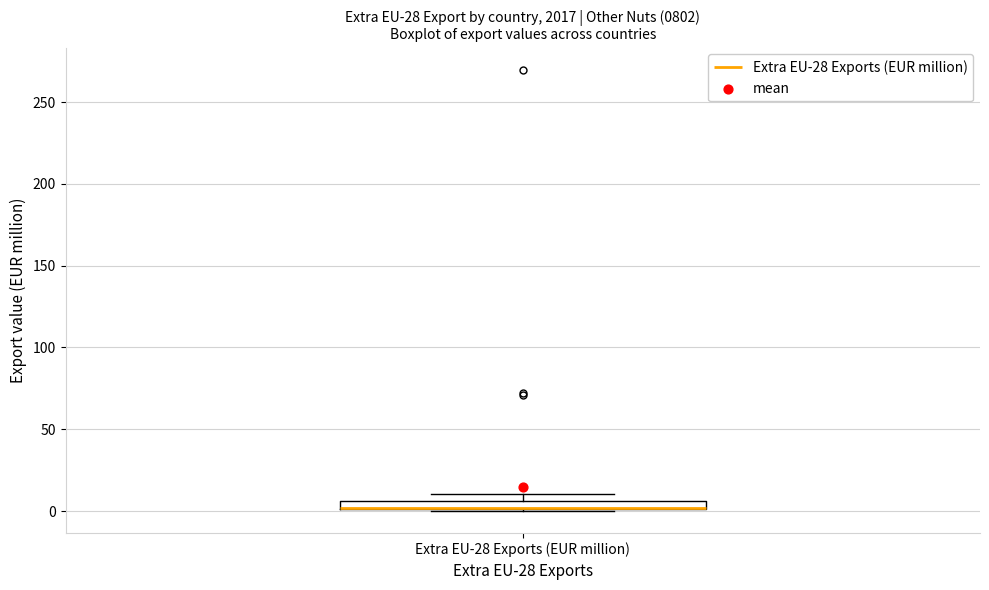

Where is the upper edge of the box for Extra EU-28 Exports (EUR million) on the y-axis? The values are not printed on the chart, so give them approximately, as read against the axis.

5